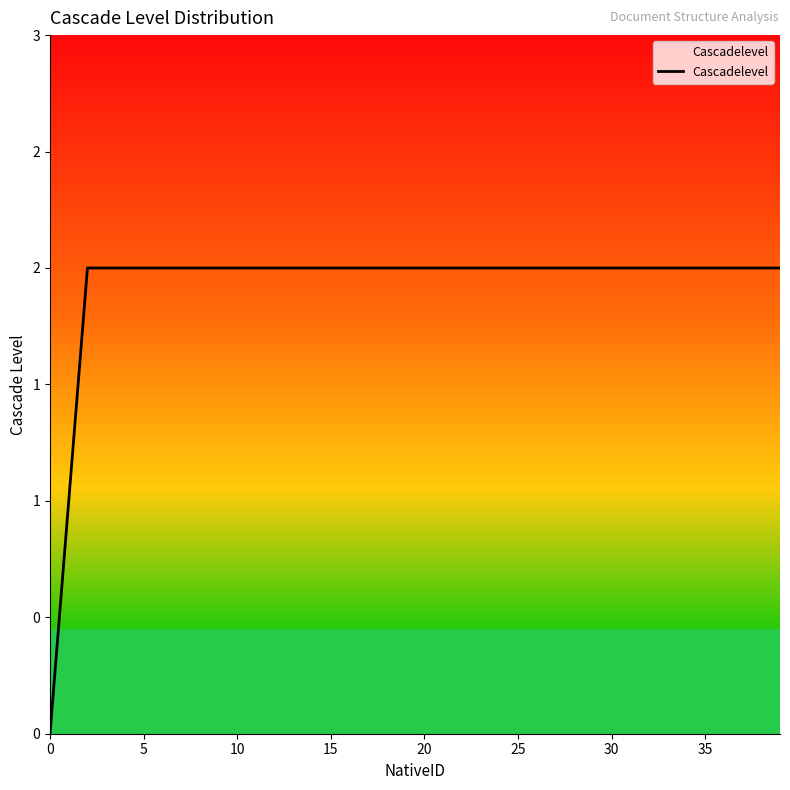

Does the chart have visible grid lines?

No